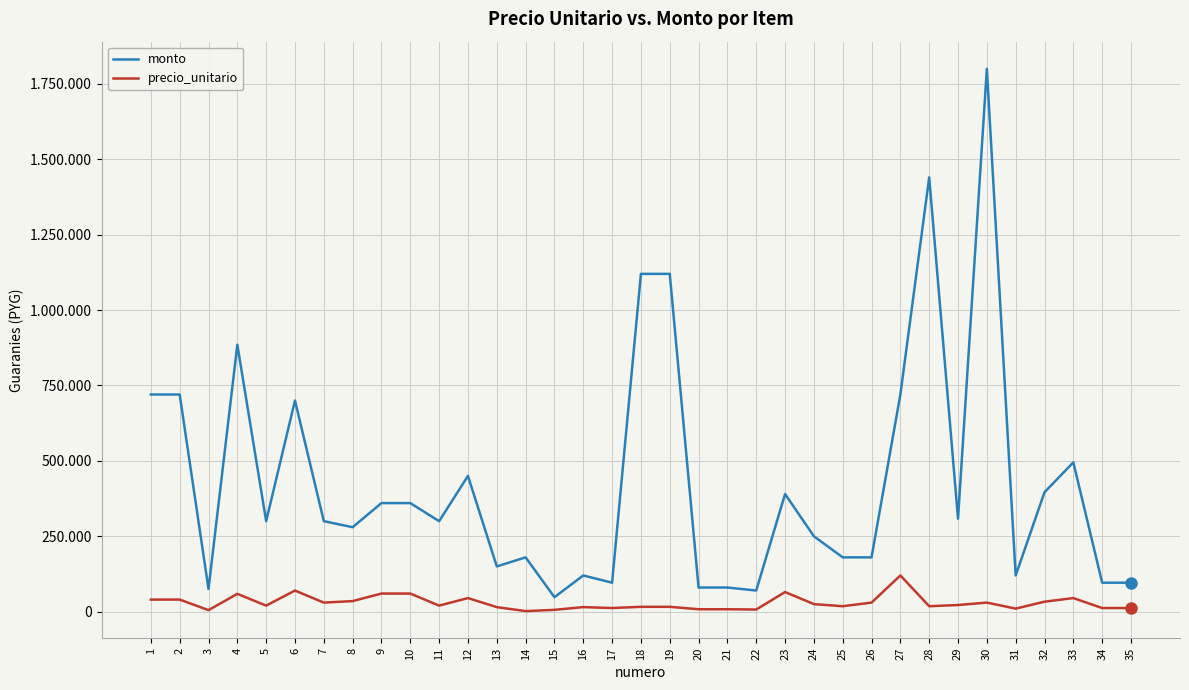

True or false: precio_unitario and monto intersect in this chart.

False